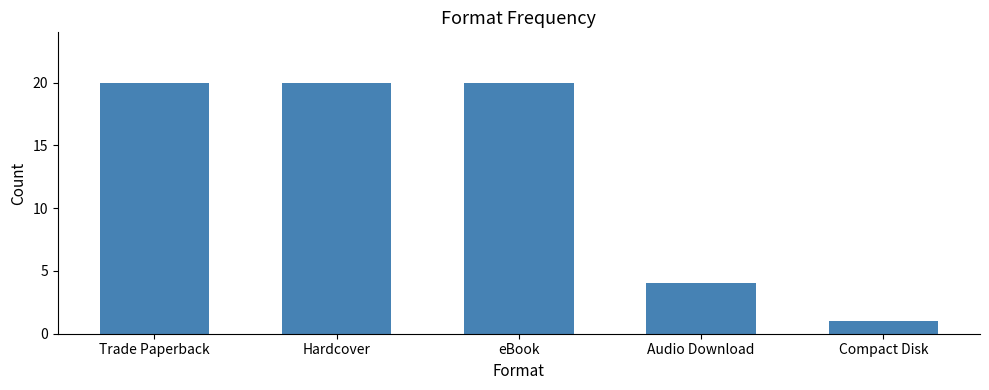

Read the value at Hardcover.

20